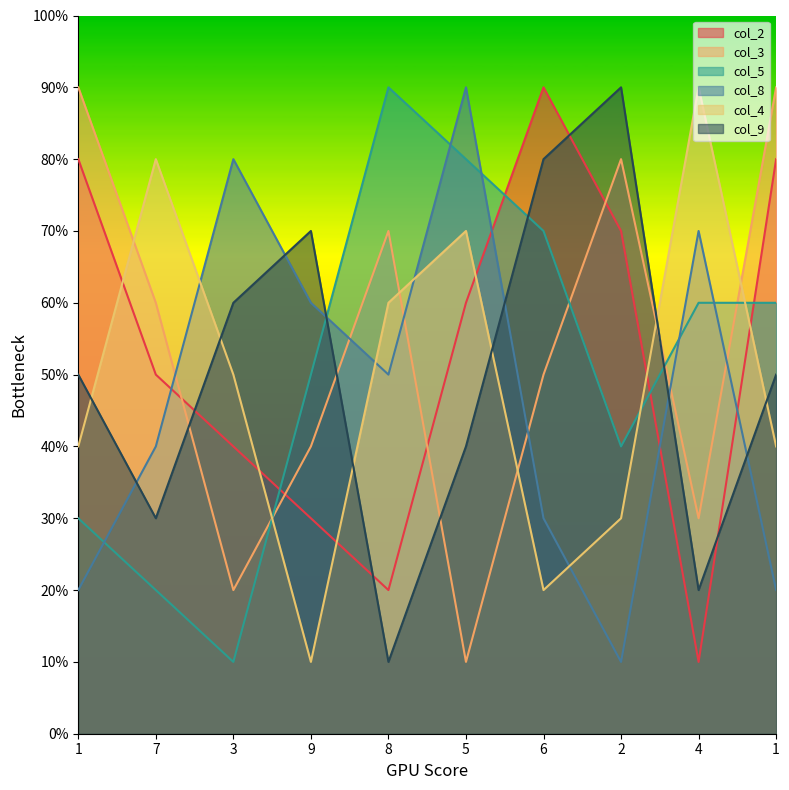

How many series are shown in this chart?

6